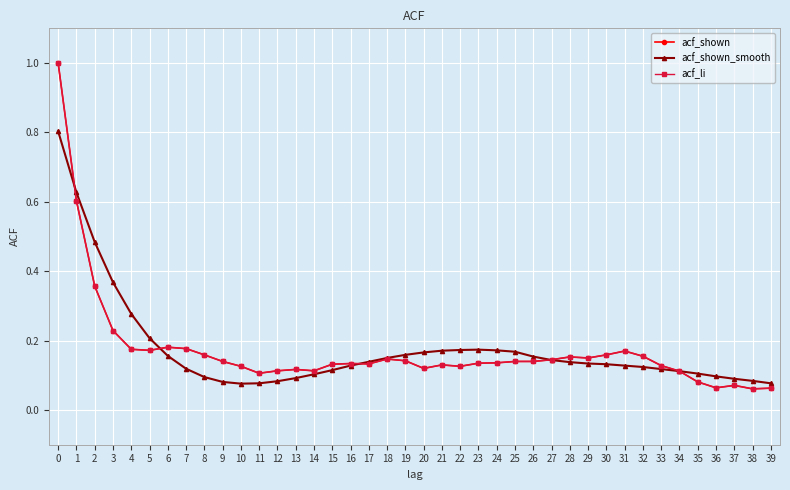

What is the value of the acf_shown point at the 24th from the left?

0.1